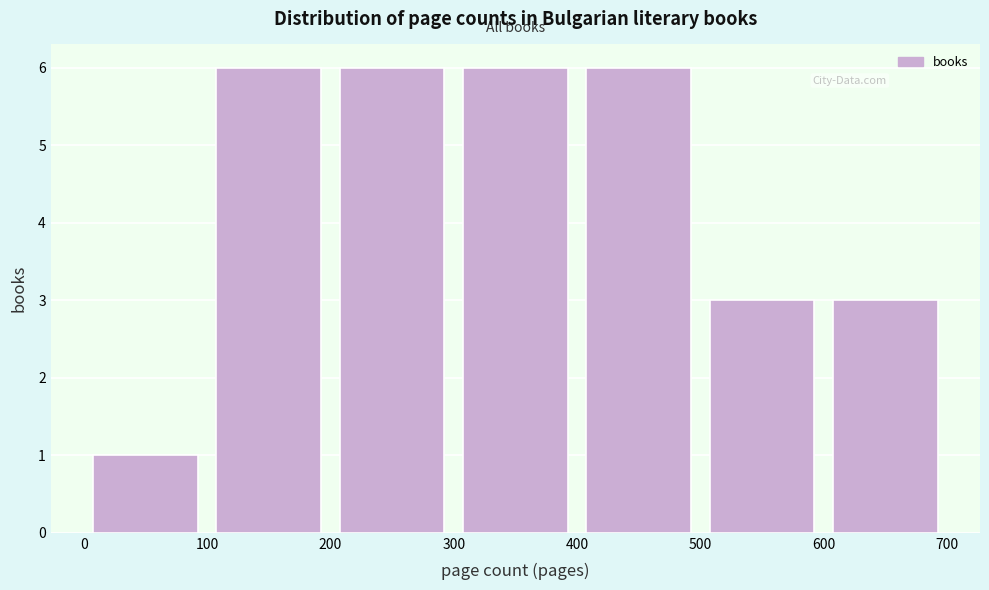

Reading left to right, list every bar in this chart as the range it spans on the x-axis followed by its height. The values are not printed on the chart, so give them approximately, as read against the axis.

0 to 100: 1
100 to 200: 6
200 to 300: 6
300 to 400: 6
400 to 500: 6
500 to 600: 3
600 to 700: 3